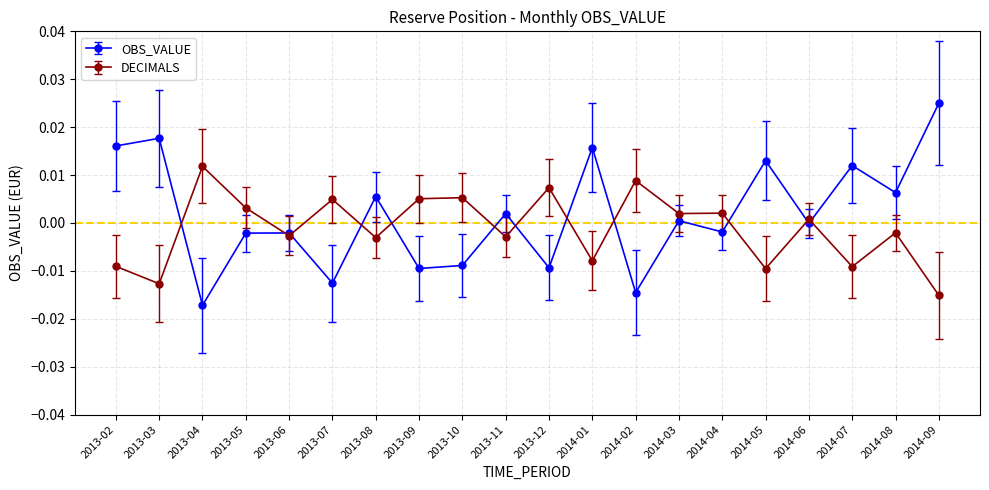

Where is the first local minimum for OBS_VALUE?

2013-04